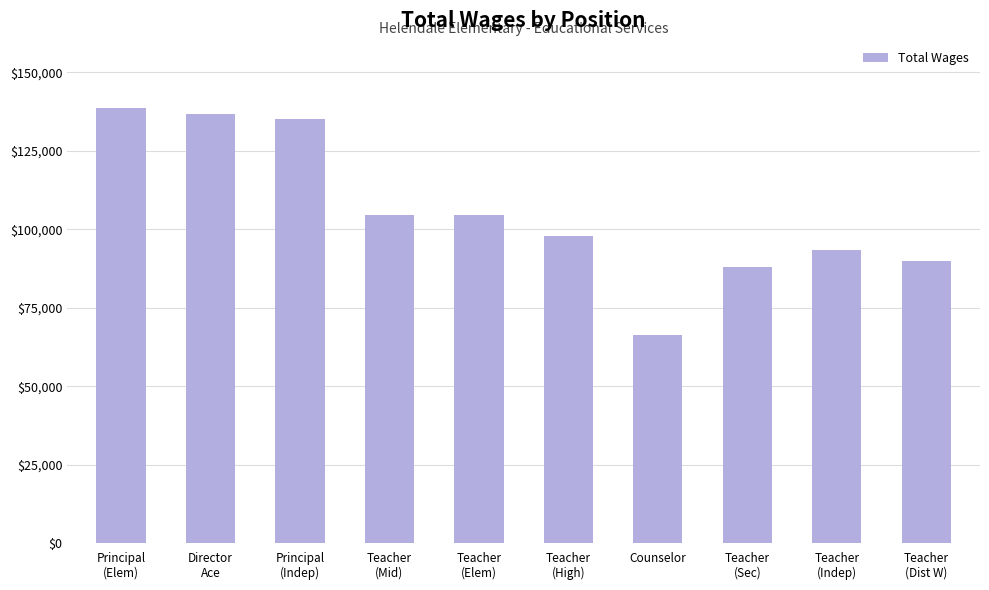

What is the value of the 4th bar from the left?

104488